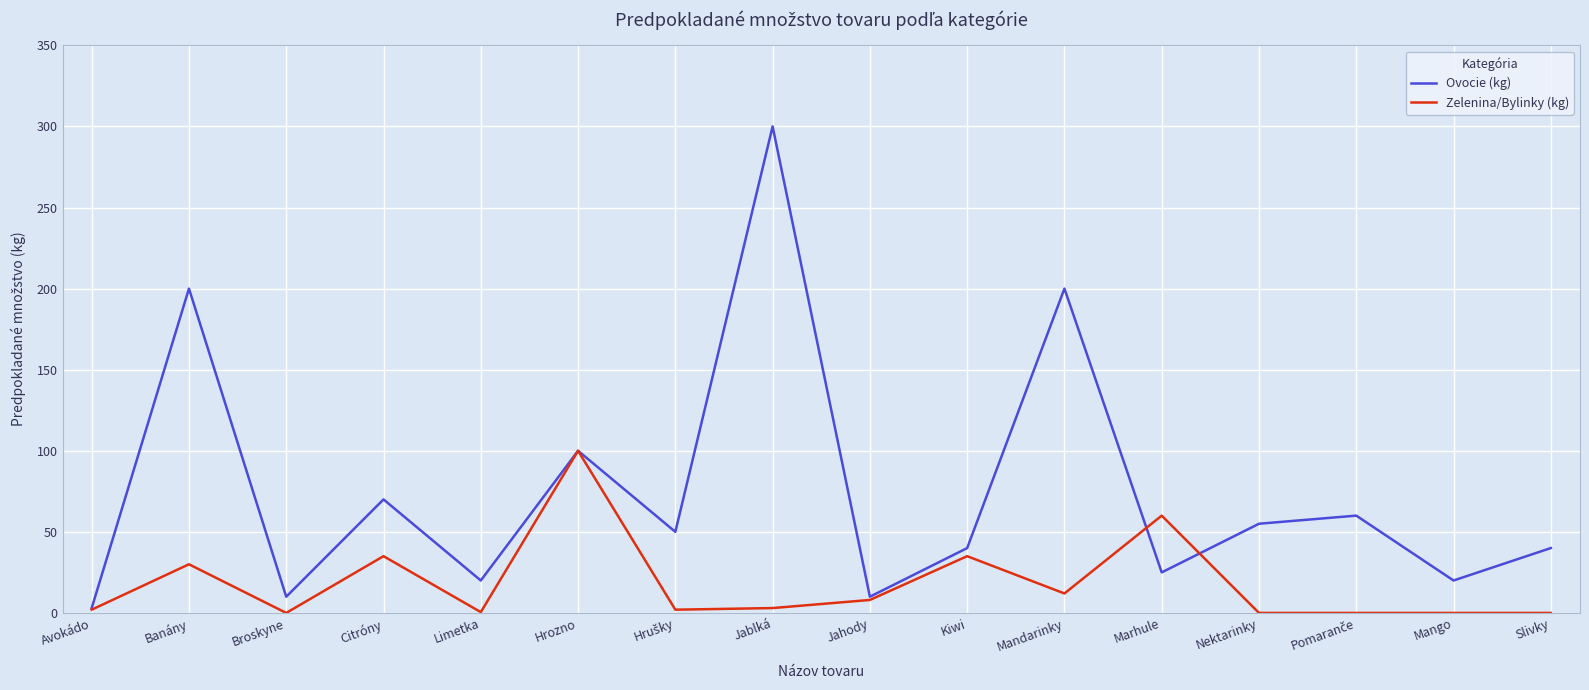

What is the maximum value shown in the chart?

300.0